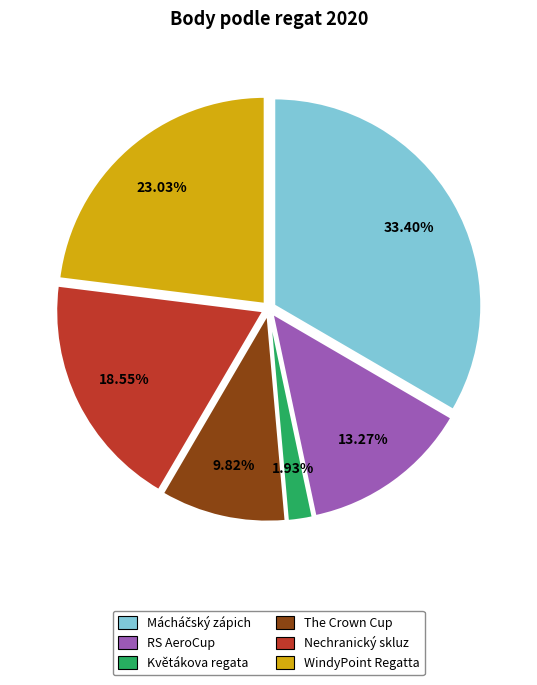

Is there any slice that represents more than half of the pie?

No